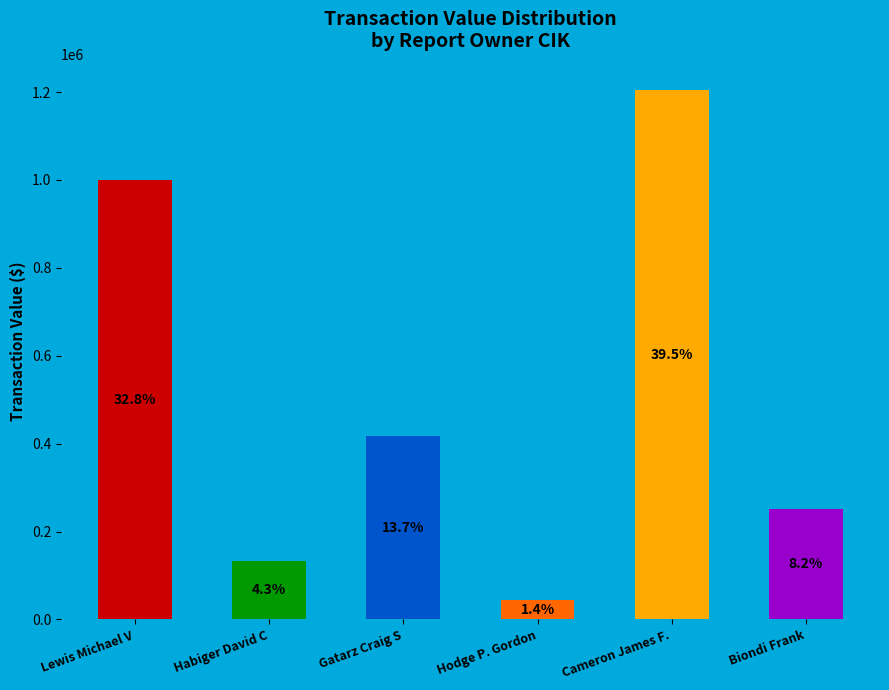

How many bars are there in total?

6